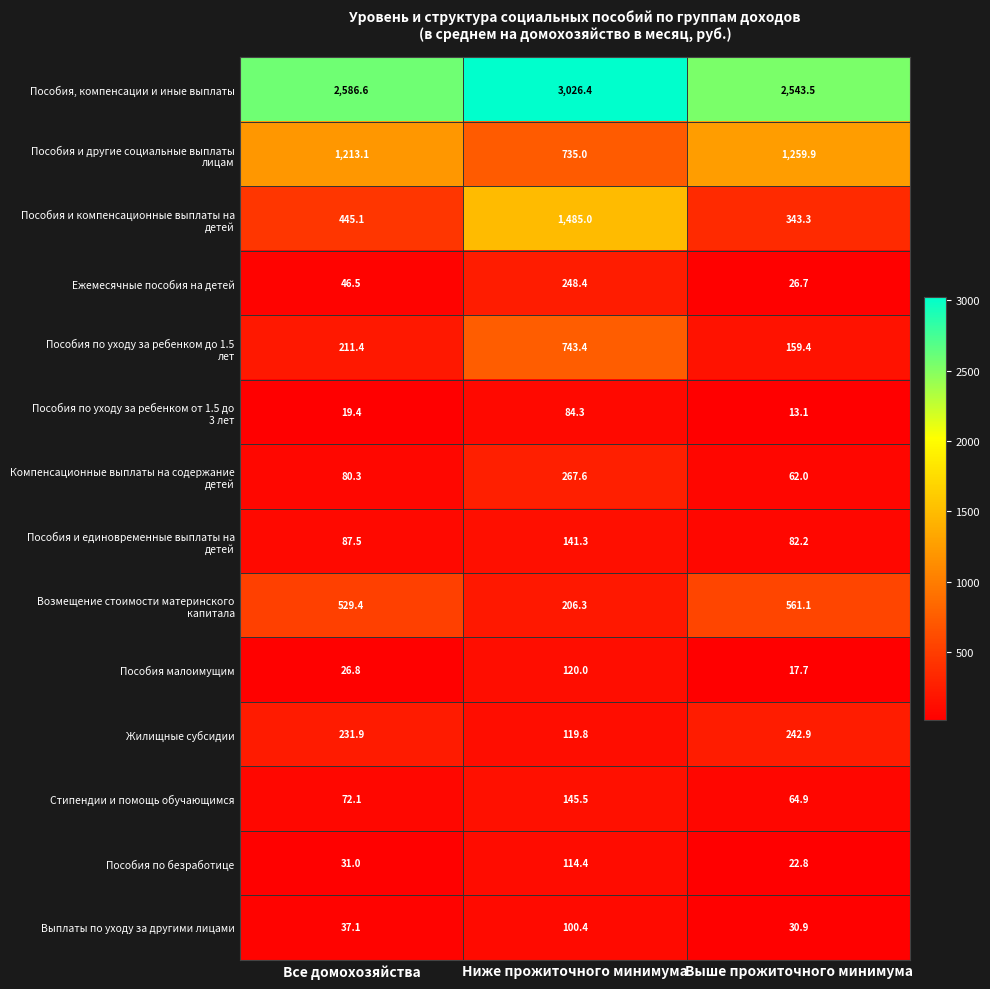

Read the Жилищные субсидии value at Выше прожиточного минимума.

242.9